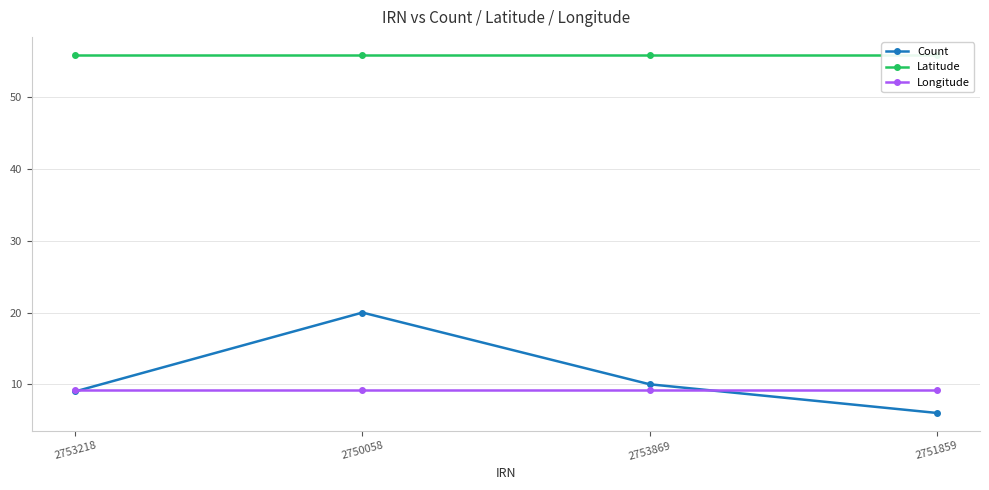

True or false: Latitude has a value of 55.9 at 2750058.

True